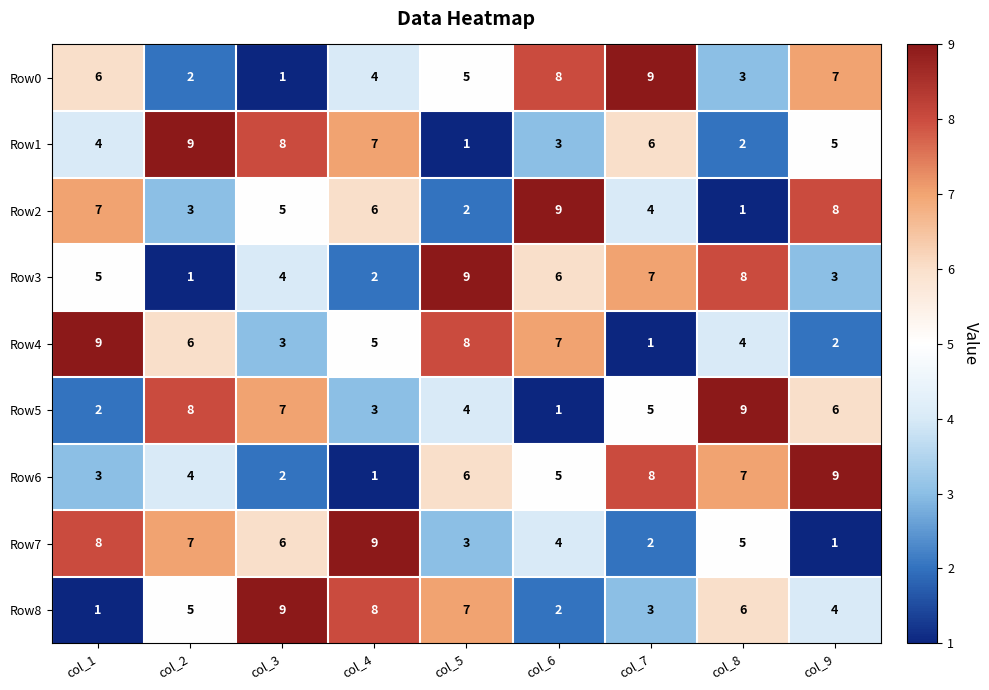

What is the spread (max minus min) of values at col_7?

8